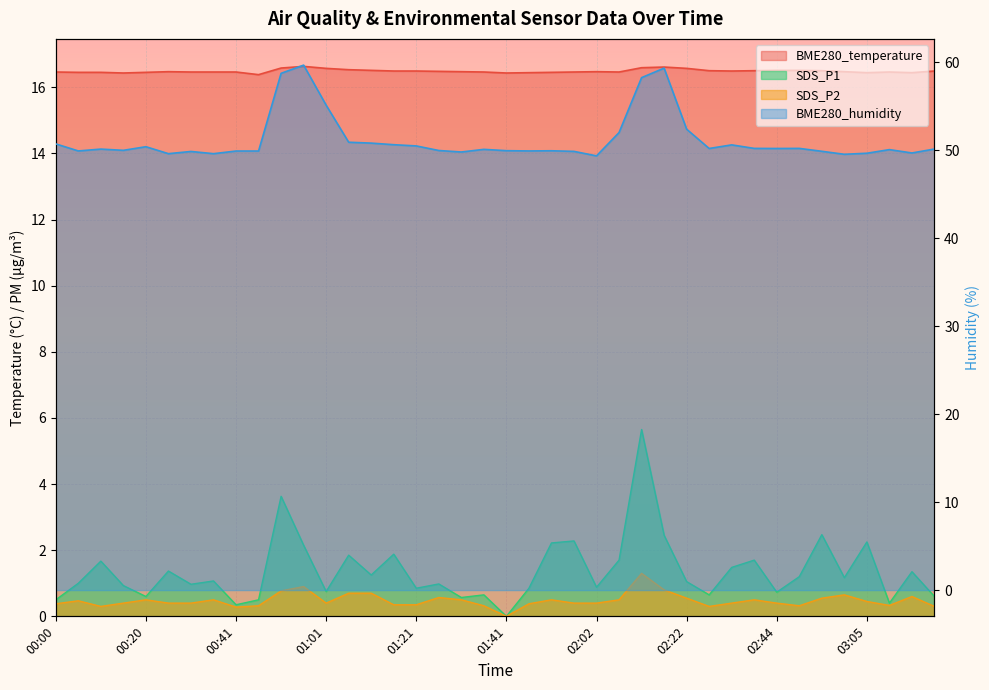

How many interior local peaks does the BME280_temperature series have?

5